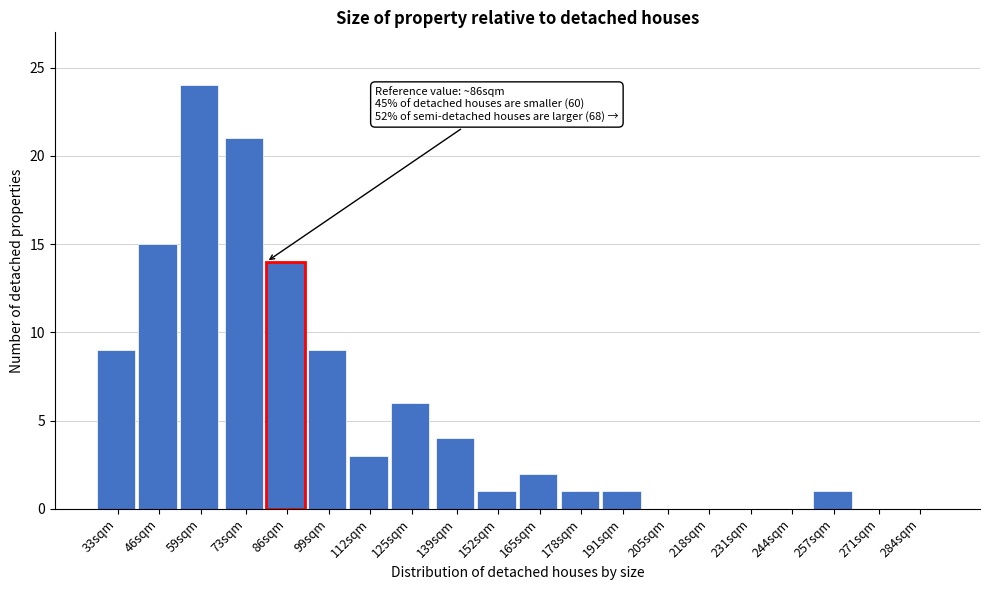

Reading left to right, what are all the values shown in this chart?

33sqm=9	46sqm=15	59sqm=24	73sqm=21	86sqm=14	99sqm=9	112sqm=3	125sqm=6	139sqm=4	152sqm=1	165sqm=2	178sqm=1	191sqm=1	205sqm=0	218sqm=0	231sqm=0	244sqm=0	257sqm=1	271sqm=0	284sqm=0